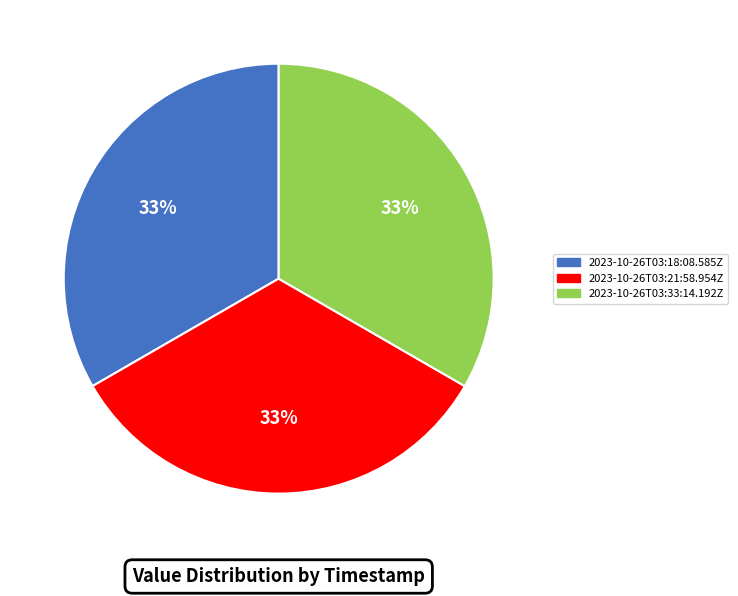

The 2023-10-26T03:18:08.585Z slice represents 44% of the pie. True or false?

False